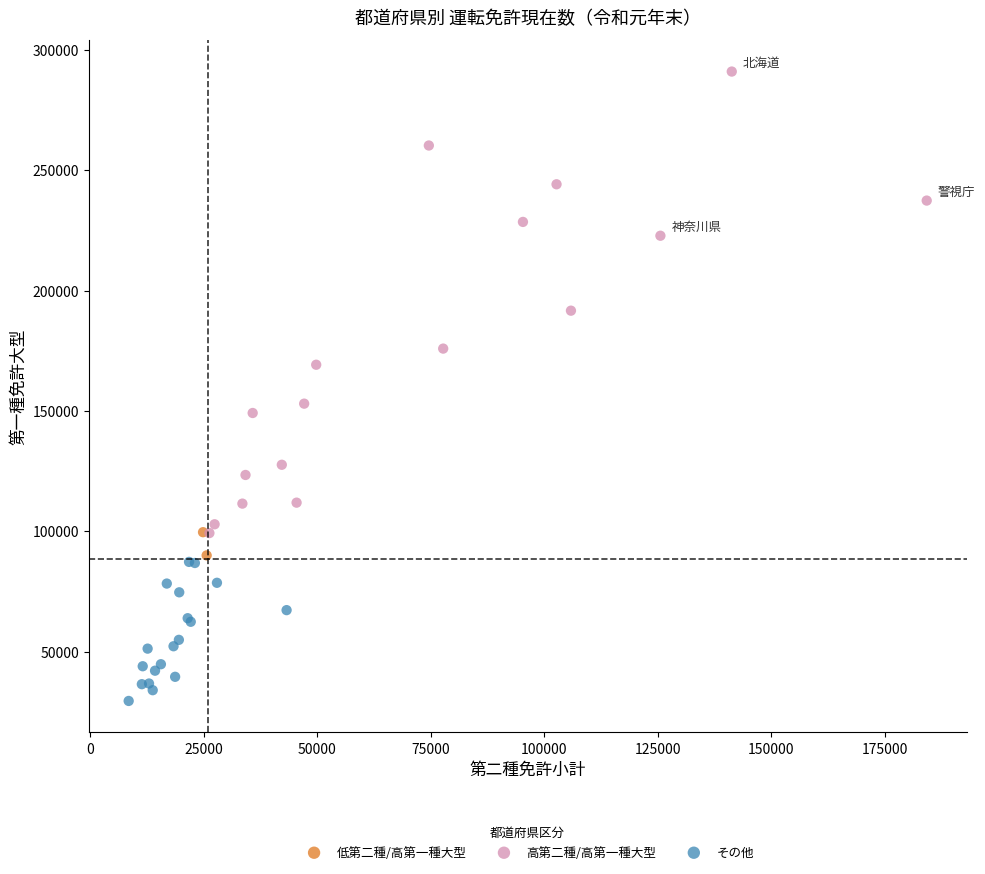

Which series reaches the maximum Y coordinate?

高第二種/高第一種大型